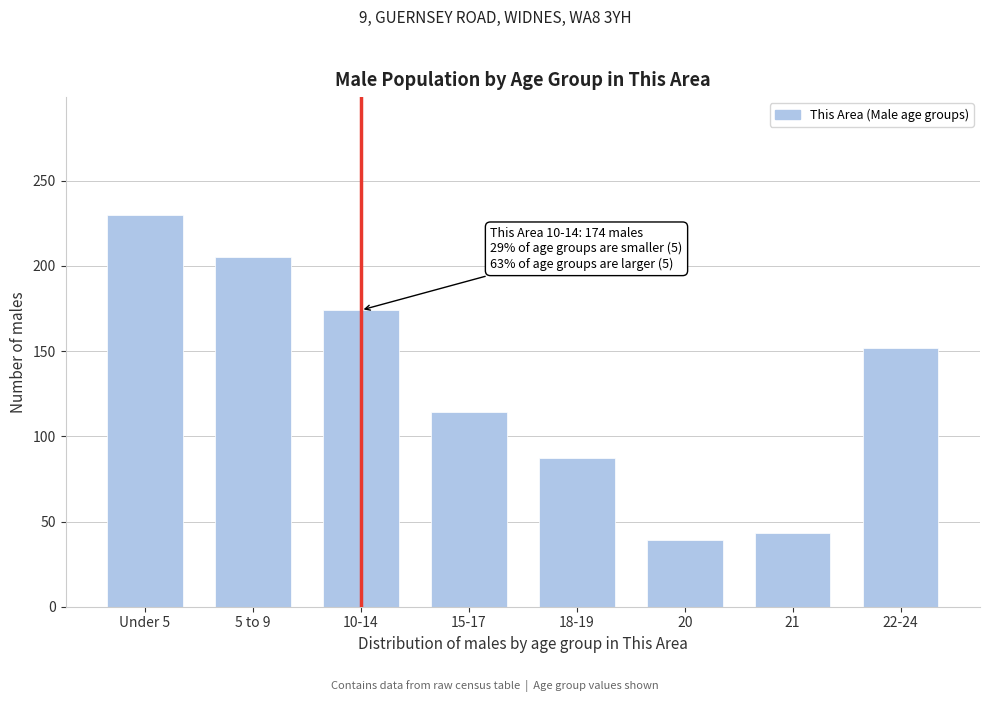

Reading left to right, list all the values displayed in this chart.

Under 5=230	5 to 9=205	10-14=174	15-17=114	18-19=87	20=39	21=43	22-24=152